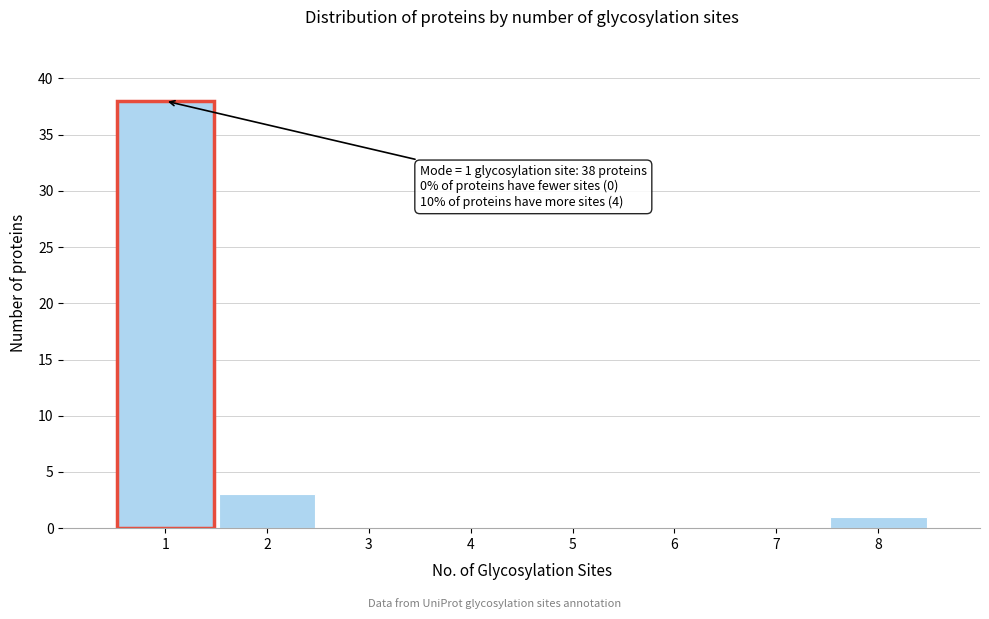

Which range on the x-axis has the tallest bar?

0.5 to 1.5